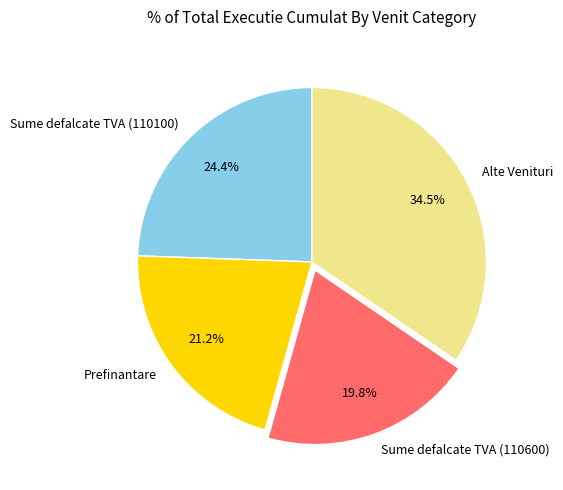

Rank the categories by value from highest to lowest.

Alte Venituri, Sume defalcate TVA (110100), Prefinantare, Sume defalcate TVA (110600)